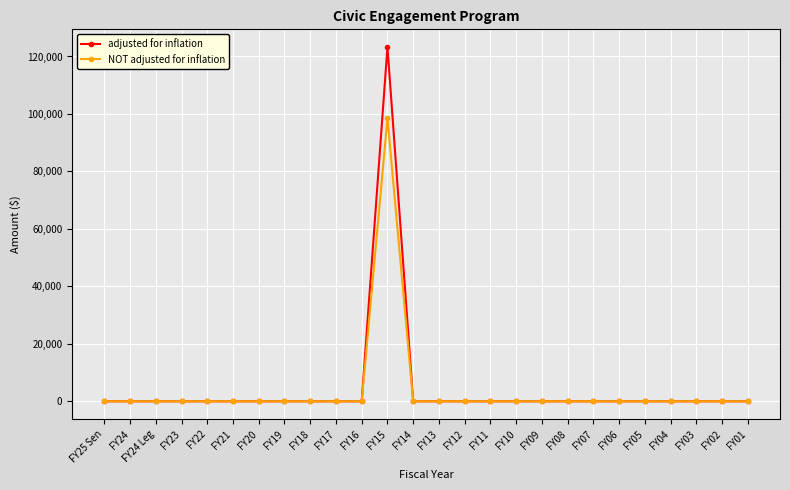

True or false: adjusted for inflation has more than 0 points higher than both neighbors.

True